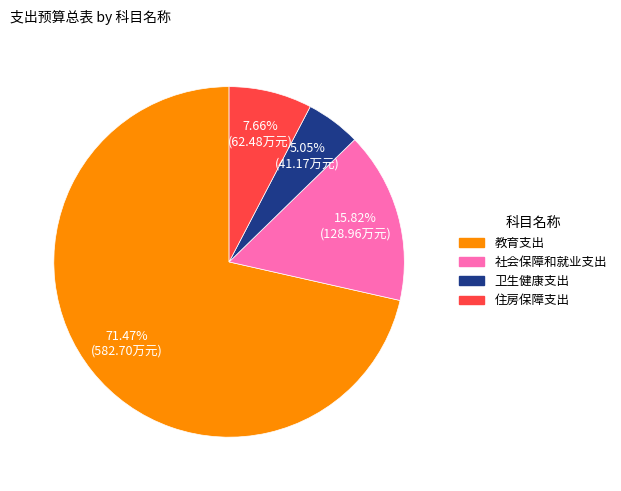

True or false: 社会保障和就业支出 accounts for 16% of the total.

True